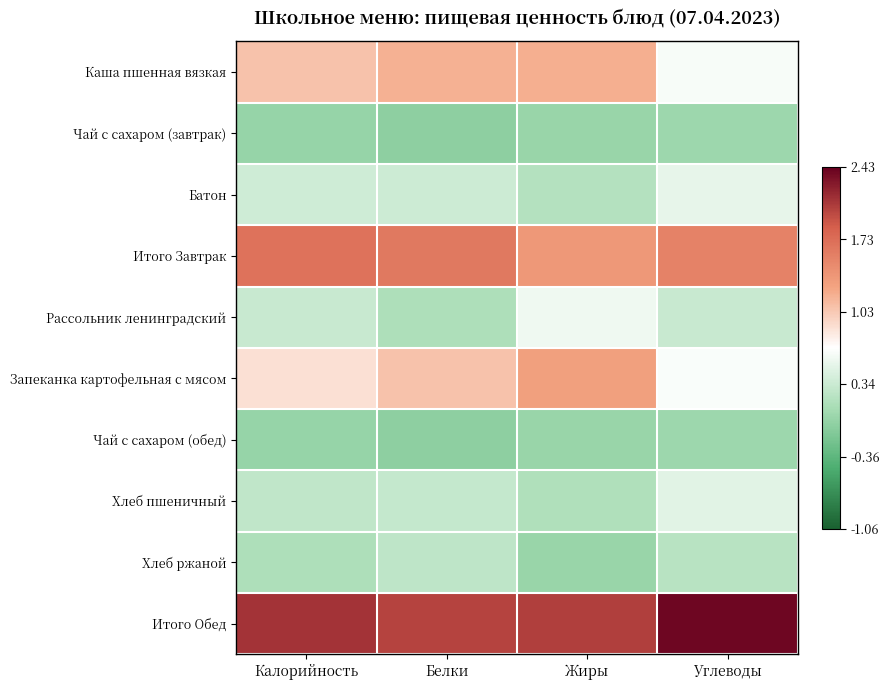

How many data points does each series have?

4